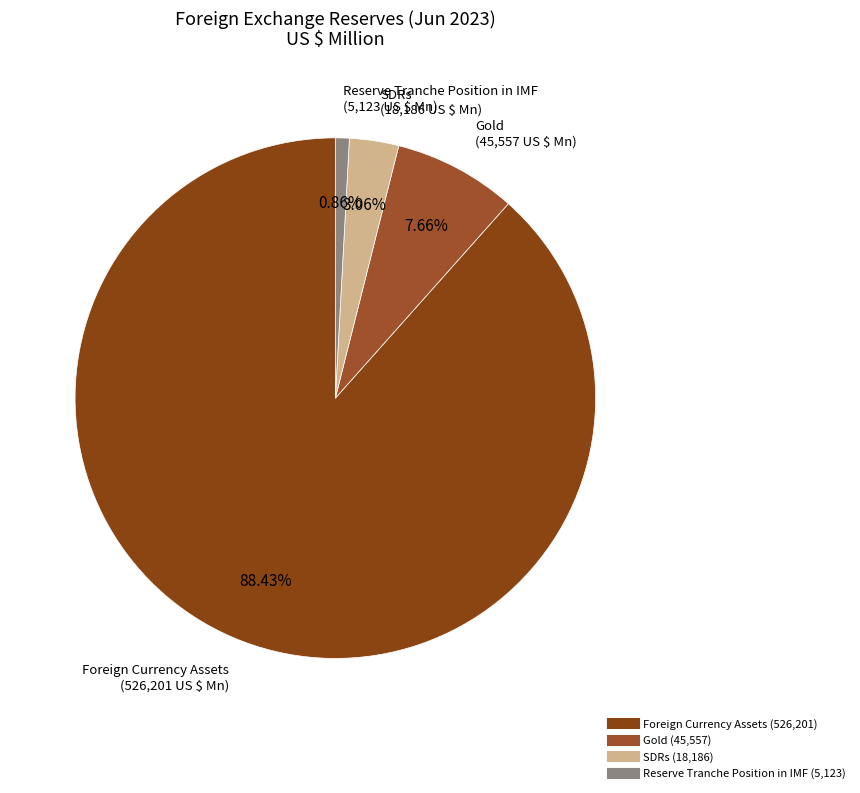

Which slice is the largest?

Foreign Currency Assets